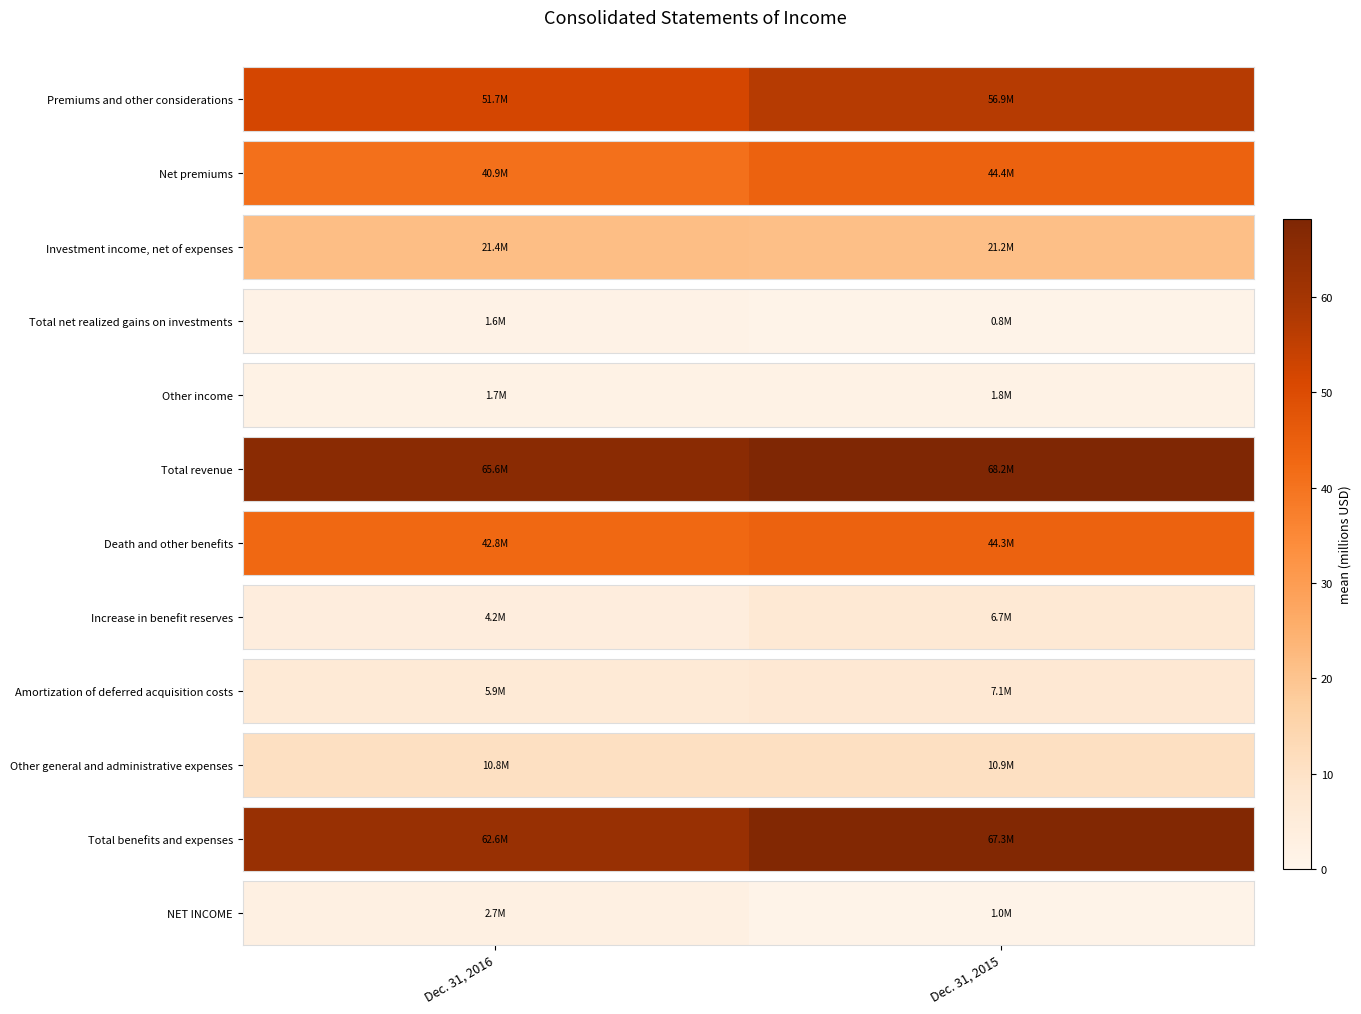

Which label corresponds to the largest value in the chart?

Dec. 31, 2016